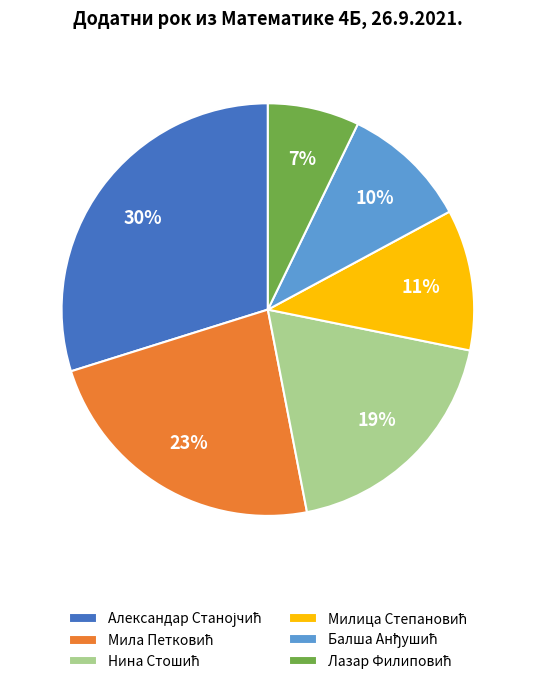

Is there a majority slice in this chart?

No